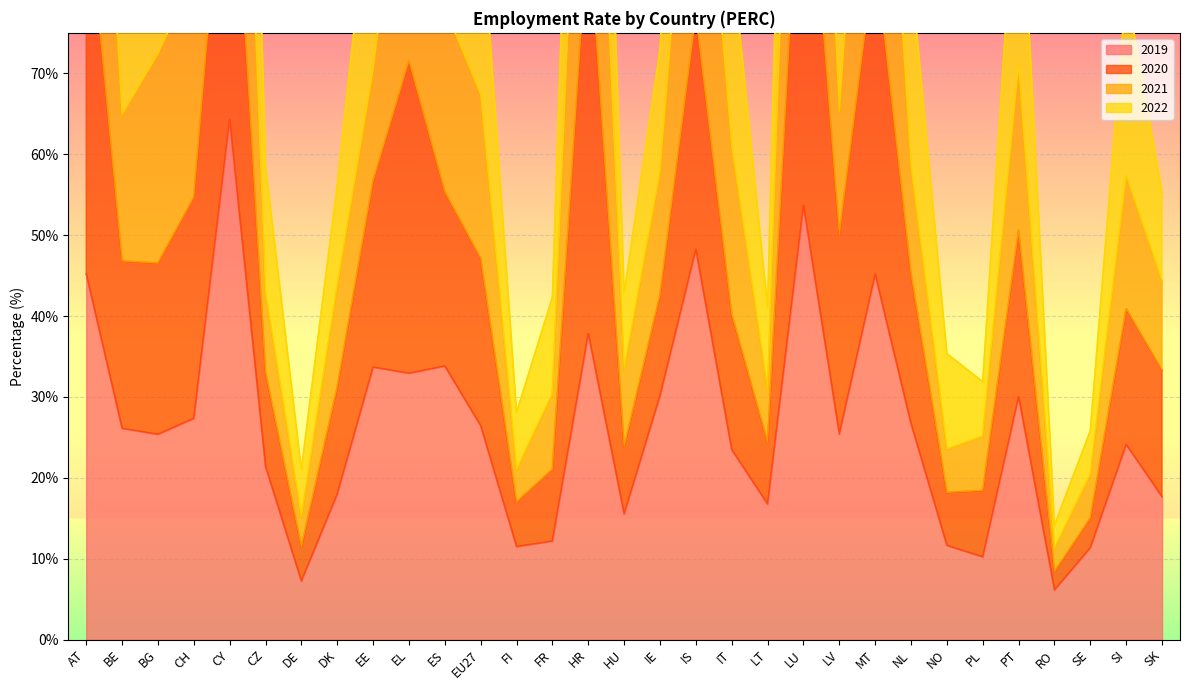

How many interior local peaks does the 2021 series have?

8